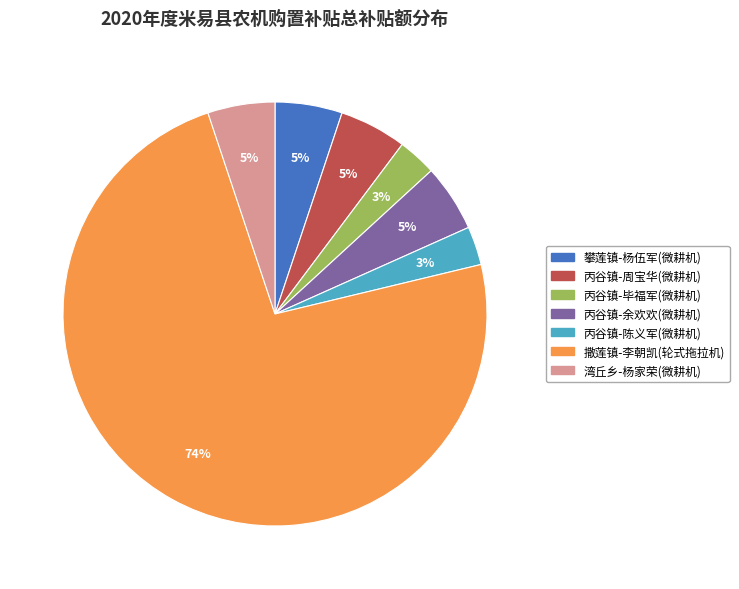

What percentage is the 丙谷镇-周宝华(微耕机) slice, to the nearest percent?

5%